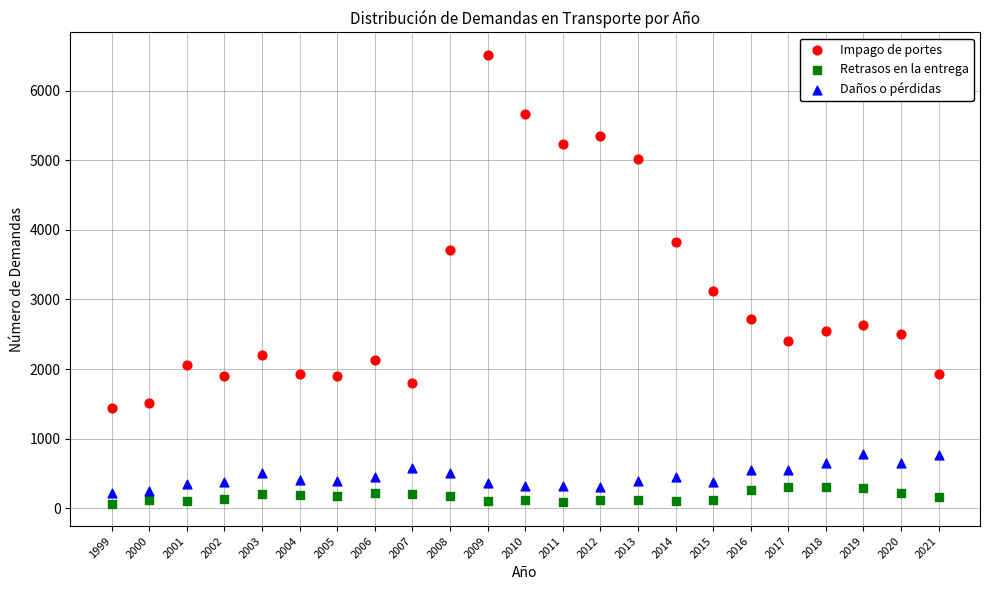

Which series contains the highest Y value?

Impago de portes